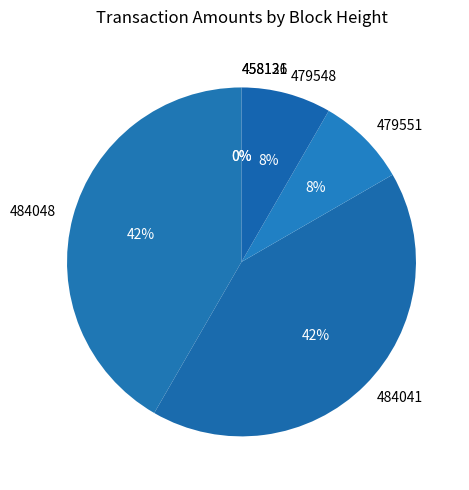

True or false: 484041 accounts for 47% of the total.

False